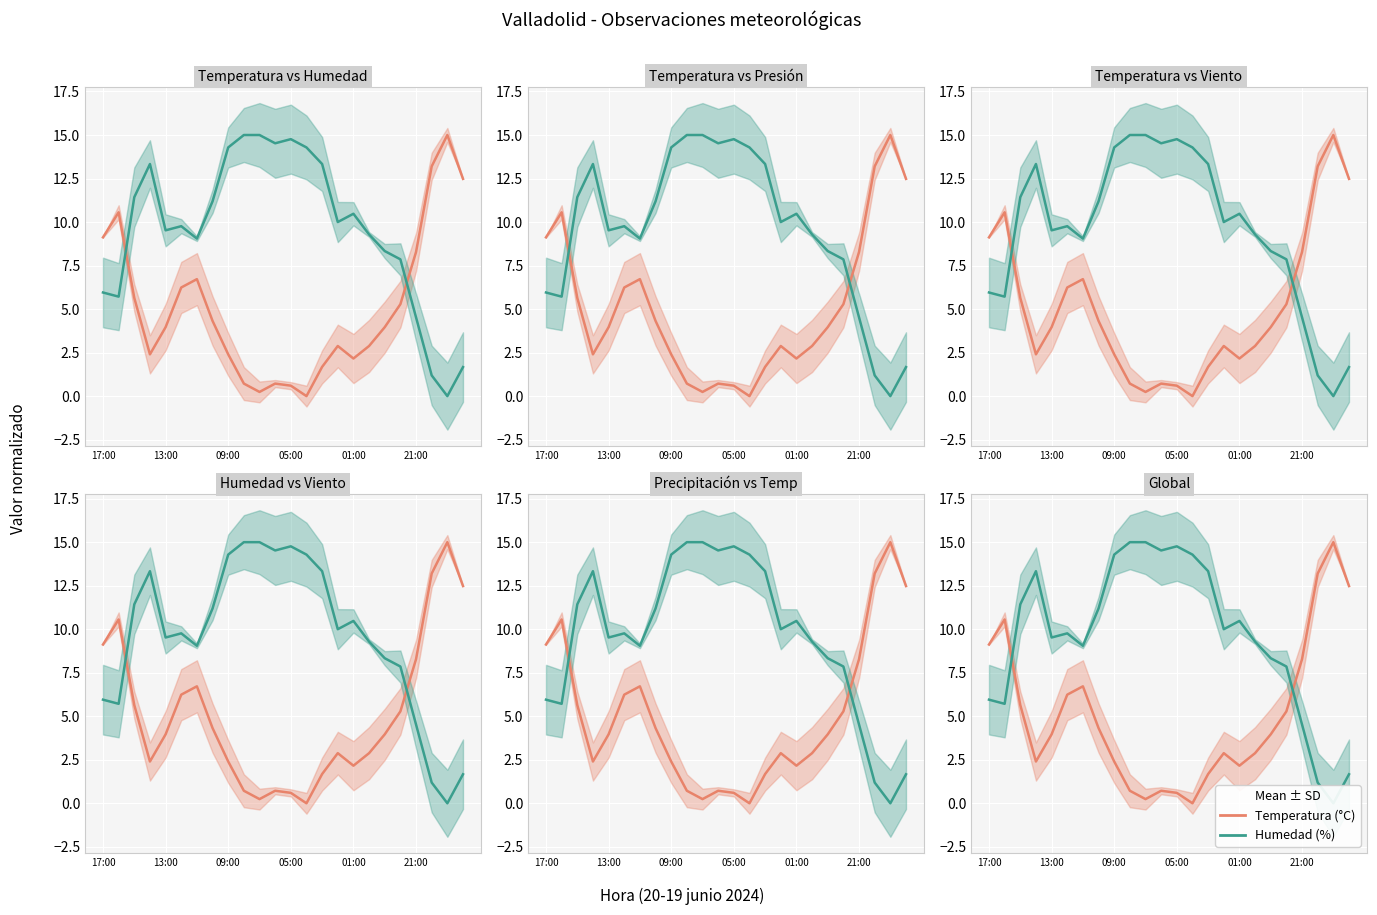

What is the spread (max minus min) of values at 23?

10.8